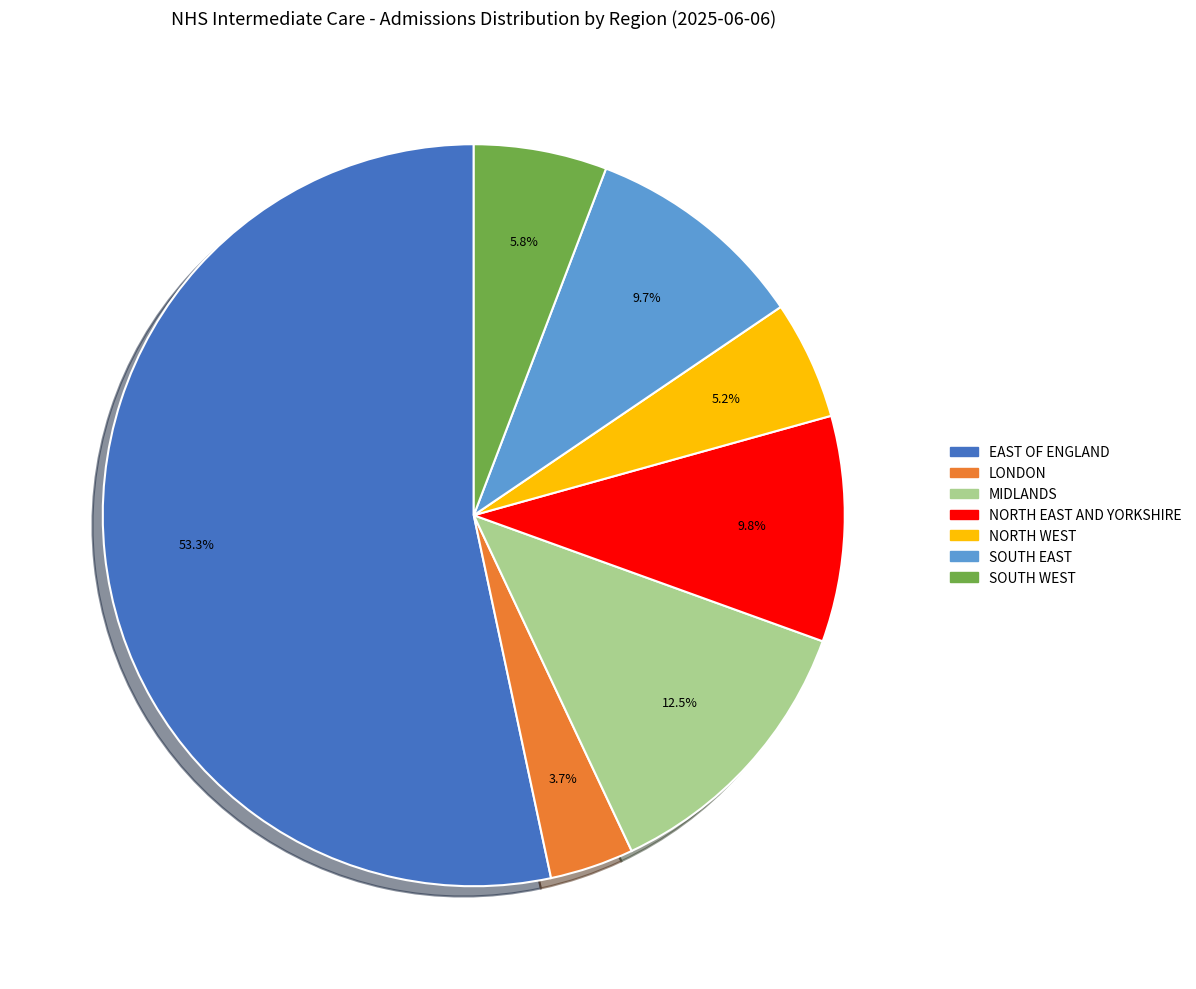

Between SOUTH EAST and LONDON, which is larger?

SOUTH EAST